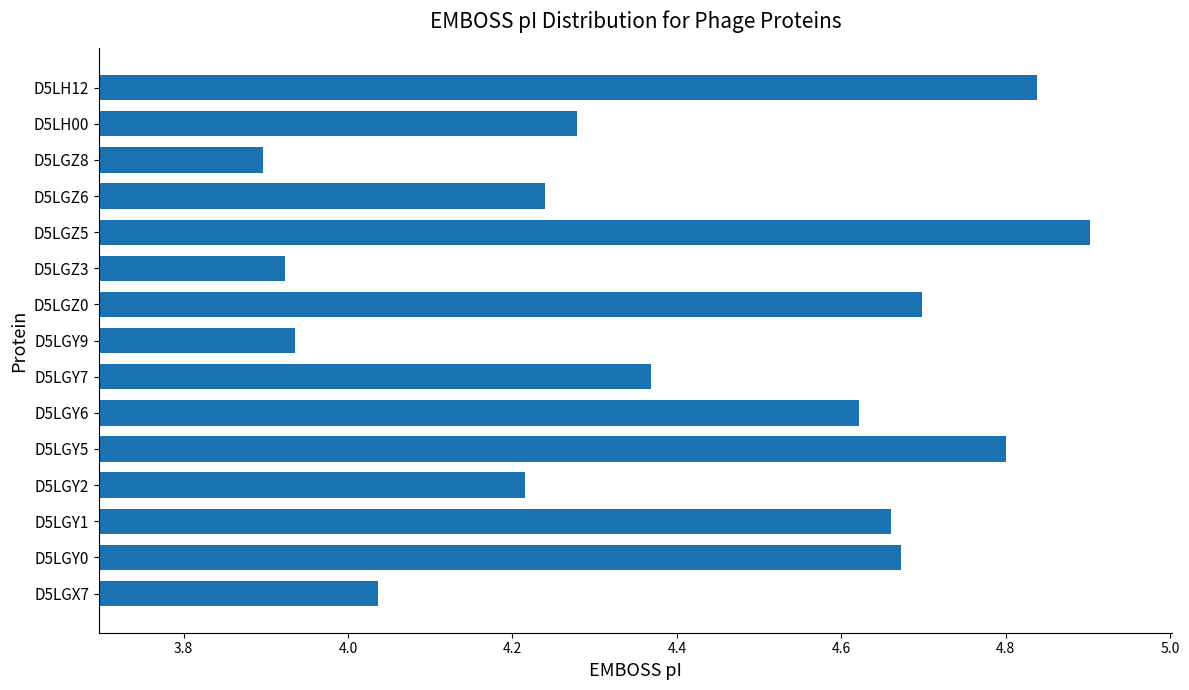

At which label is the value closest to 4?

D5LGX7